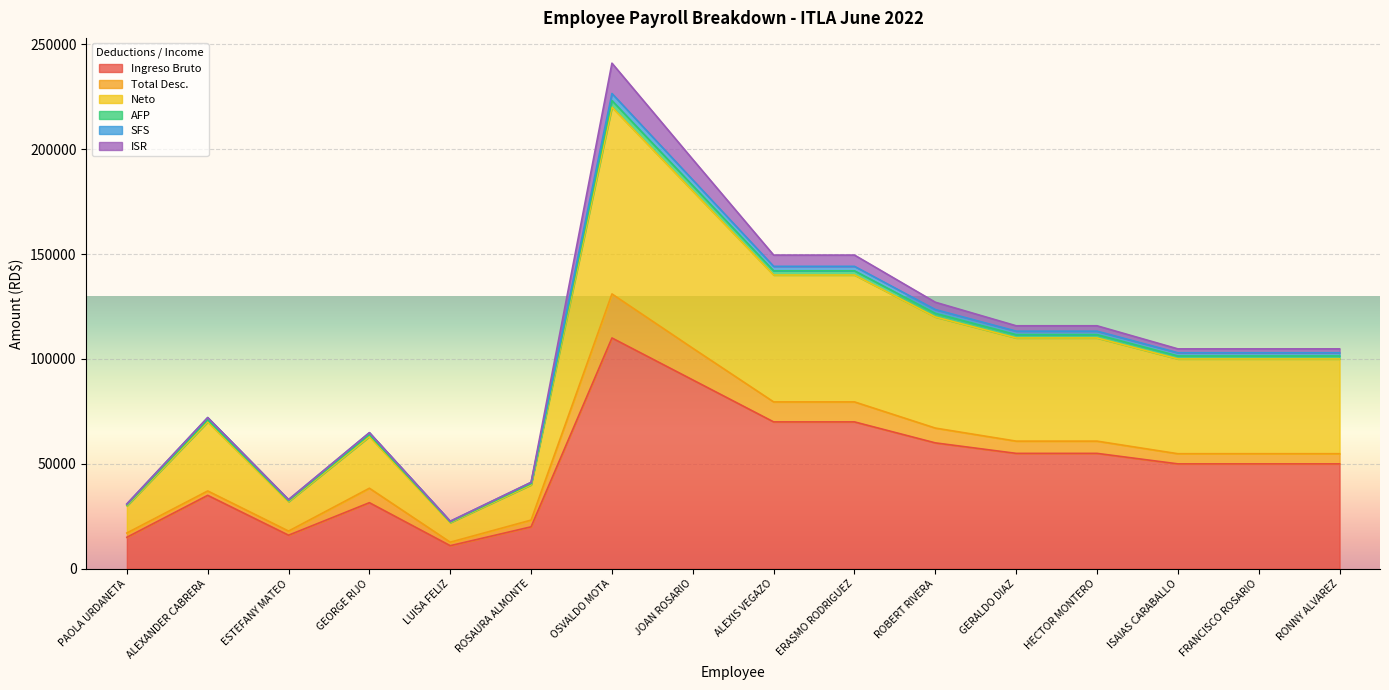

What is the maximum value shown in the chart?

226501.0